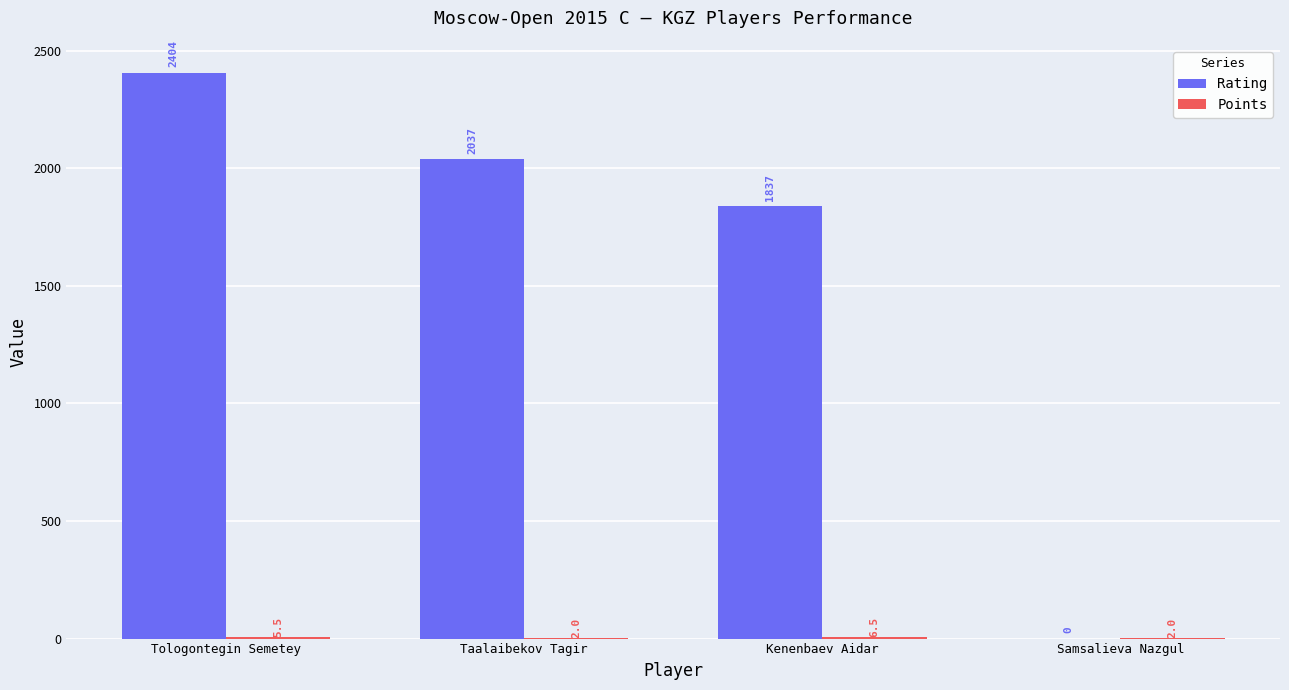

Is it true that Rating equals 0.0 at Samsalieva Nazgul?

True